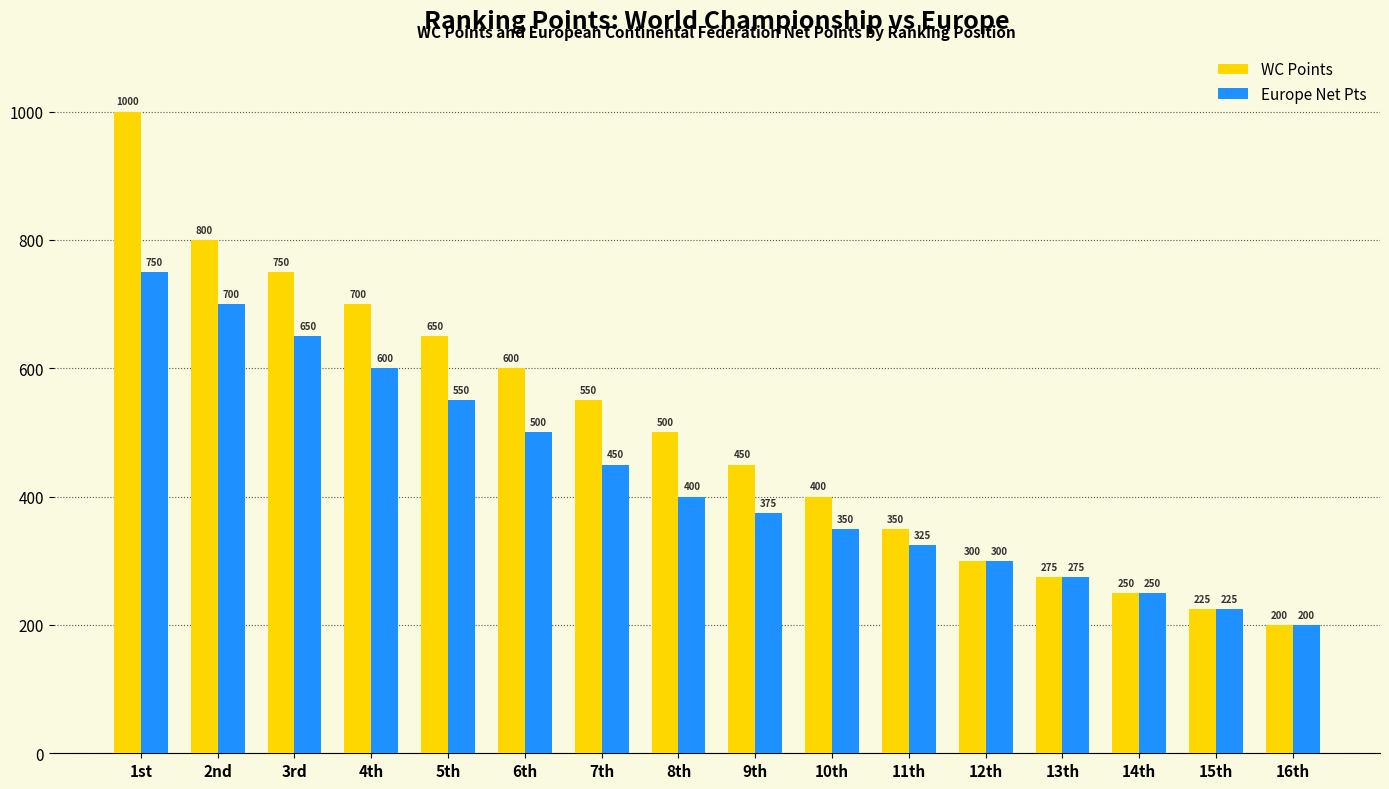

How many groups of bars are there?

16